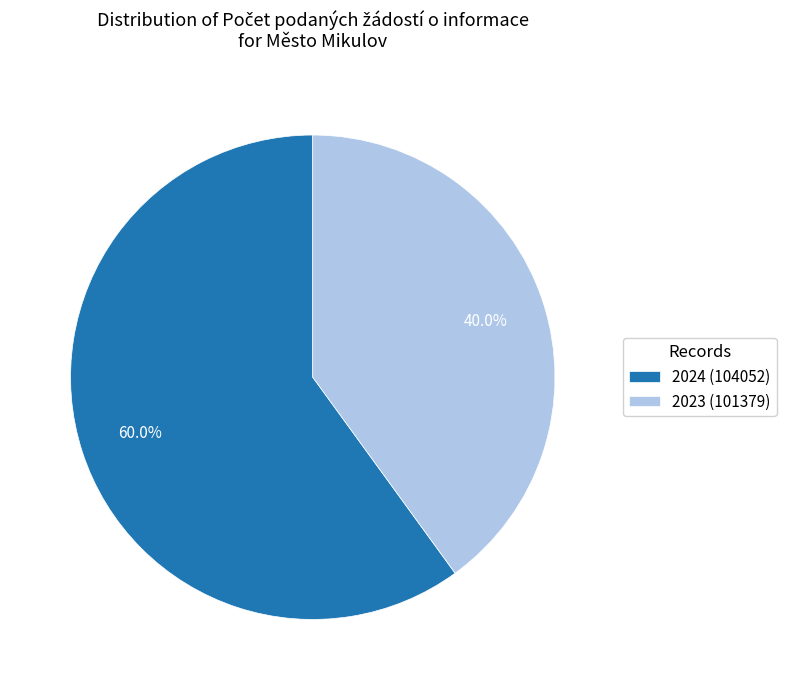

To the nearest percent, what percentage of the pie is 2023 (101379)?

40%